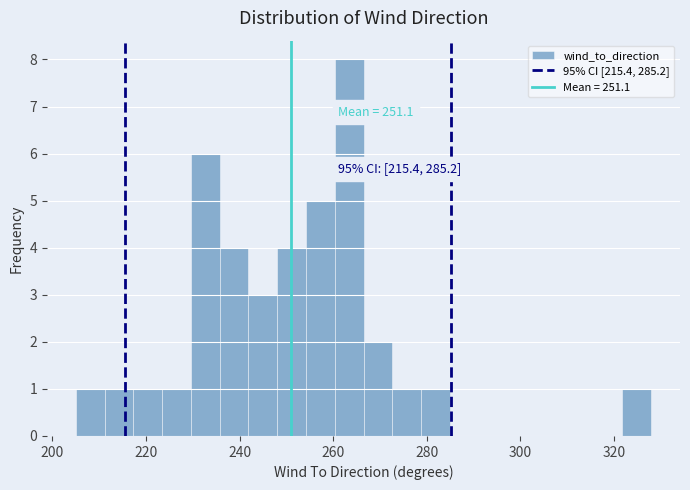

Read against the x-axis, roughly where is the centre of the tallest bar?

264